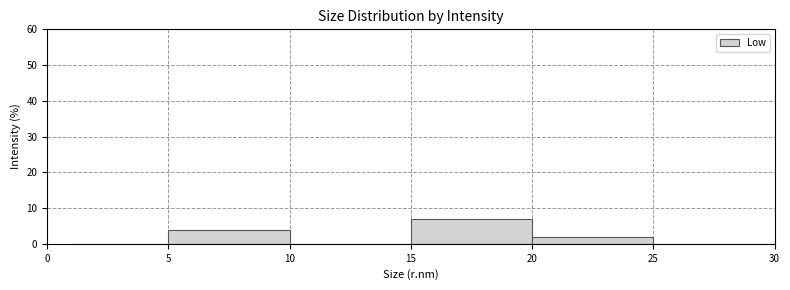

Reading left to right, list every bar in this chart as the range it spans on the x-axis followed by its height. The values are not printed on the chart, so give them approximately, as read against the axis.

1 to 5: 0
5 to 10: 4
10 to 15: 0
15 to 20: 7
20 to 25: 2
25 to 30: 0